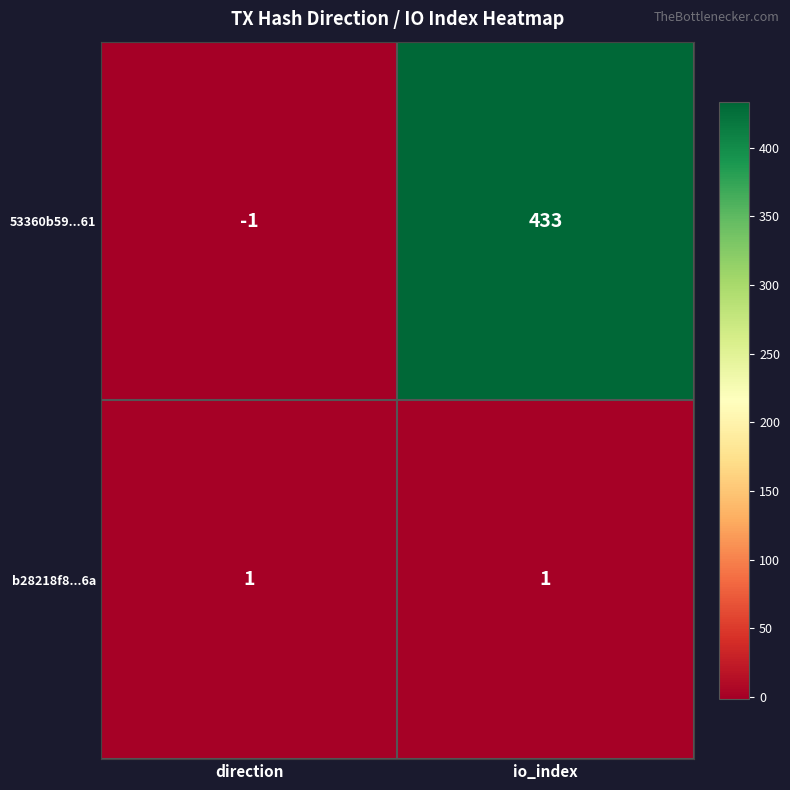

The b28218f8...6a series shows 1 at io_index. True or false?

True